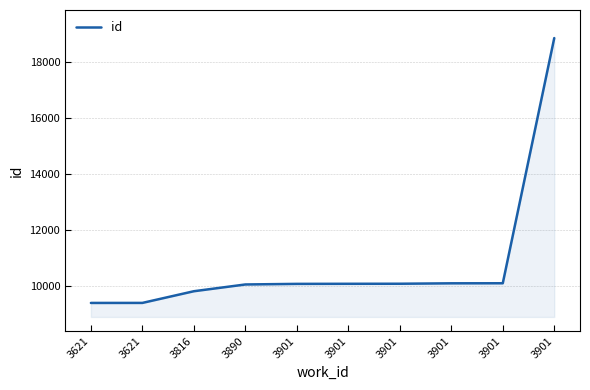

What is the average value?

10804